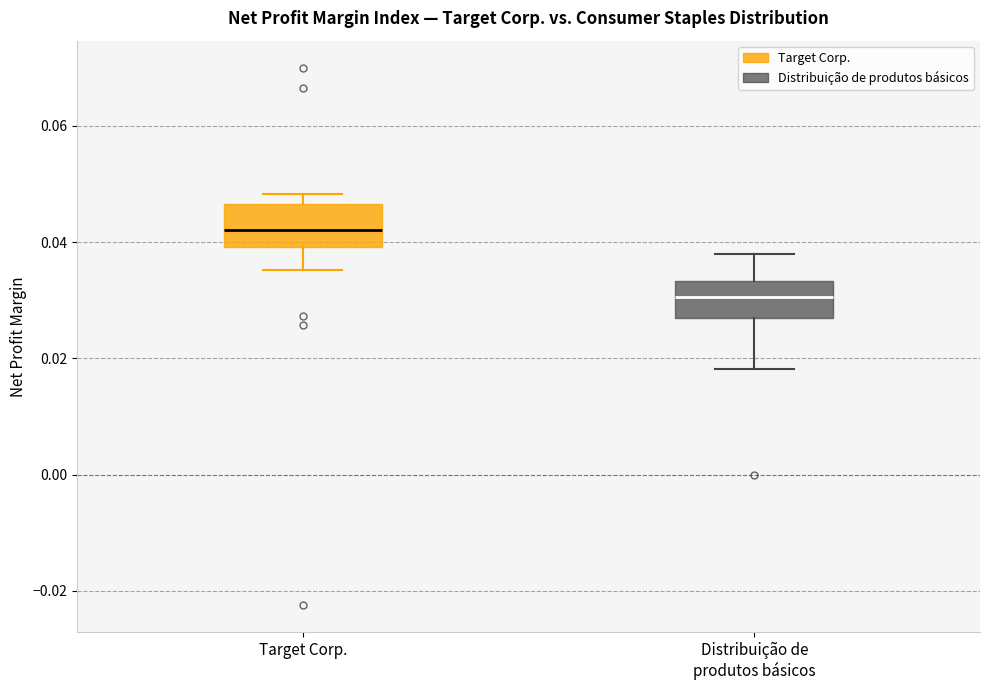

Reading left to right, read every box against the y-axis: the position of its median line, the range the box covers, and the ends of its whiskers. The values are not printed on the chart, so give them approximately, as read against the axis.

Target Corp.: median 0.042, box 0.040 to 0.046, whiskers 0.036 to 0.048
Distribuição de produtos básicos: median 0.030, box 0.026 to 0.034, whiskers 0.018 to 0.038